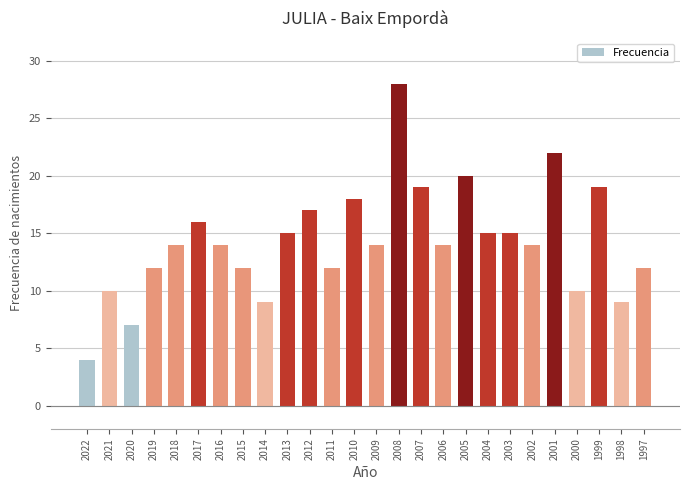

Count the number of data series in this chart.

1